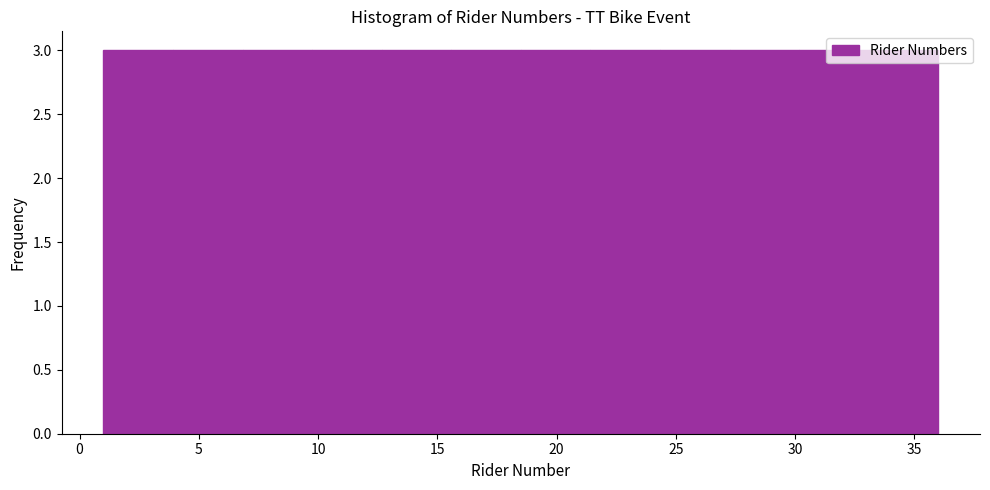

How tall is the bar that spans 10.0 to 12.5 on the x-axis? Neither the bar edges nor the heights are printed on the chart, so give them approximately, as read against the axes.

3